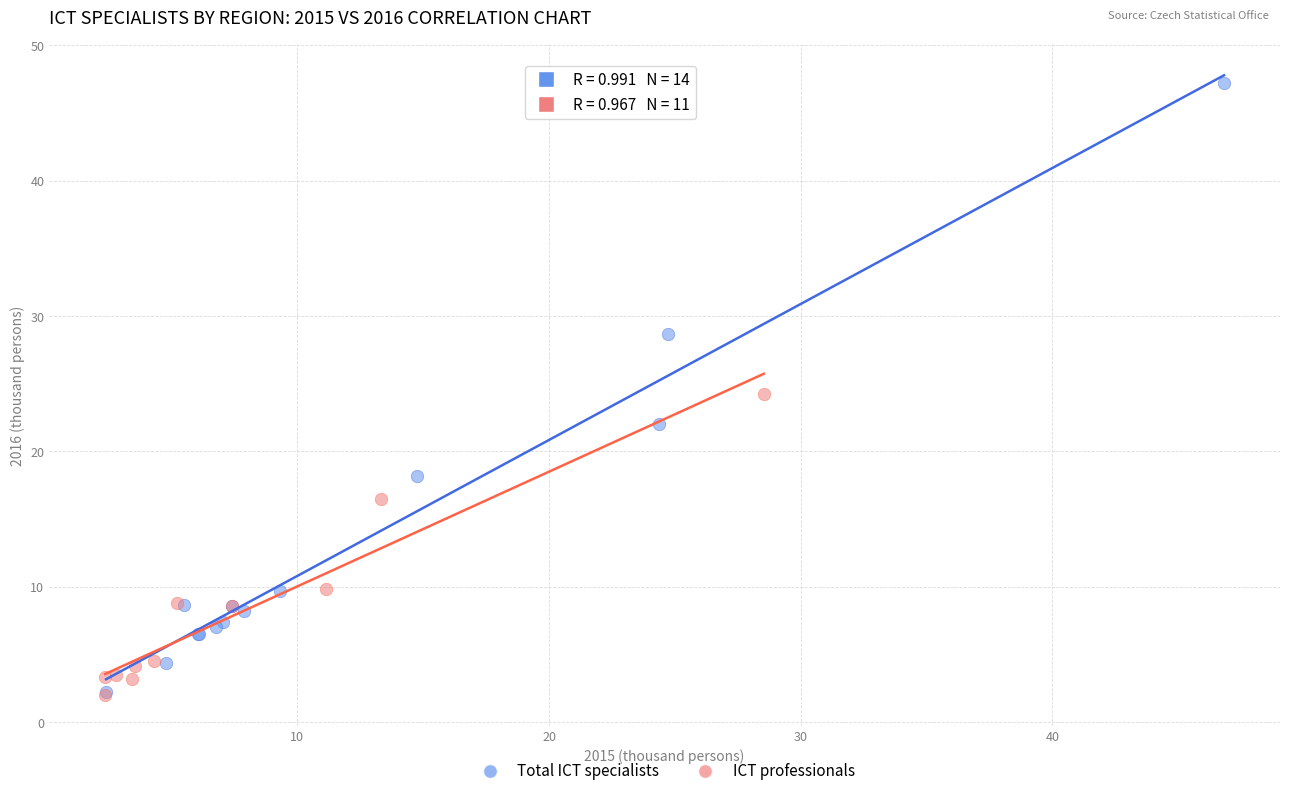

Which series reaches the maximum Y coordinate?

Total ICT specialists